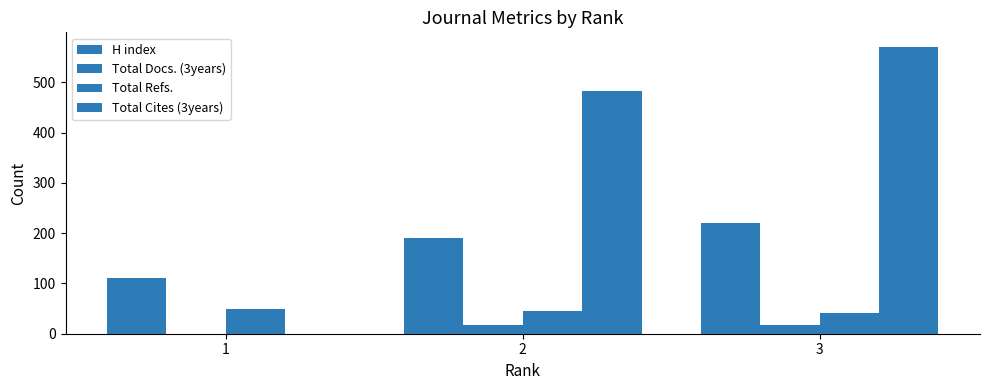

Are the bars grouped side by side (vs. stacked)?

Yes